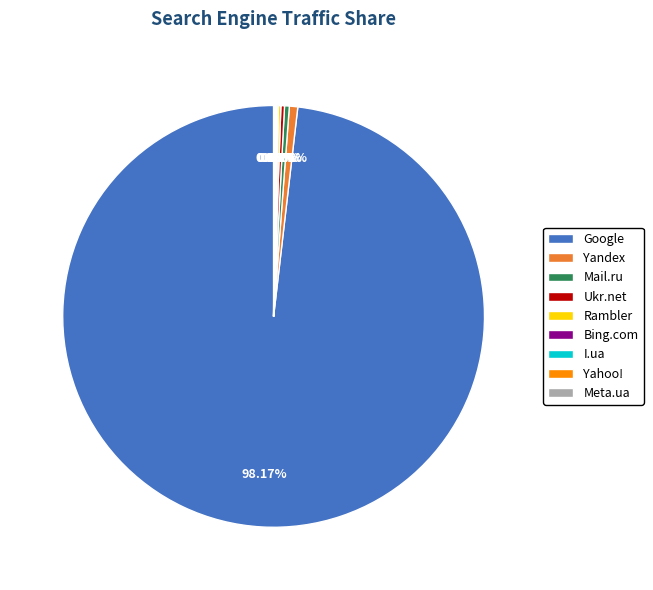

Is there any slice that represents more than half of the pie?

Yes